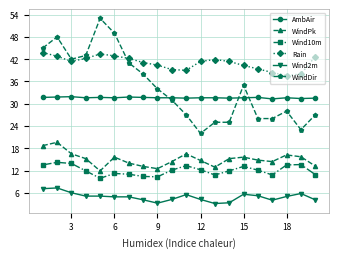

List the series in order of their peak value, lowest first.

Wind2m, Wind10m, WindPk, AmbAir, Rain, WindDir